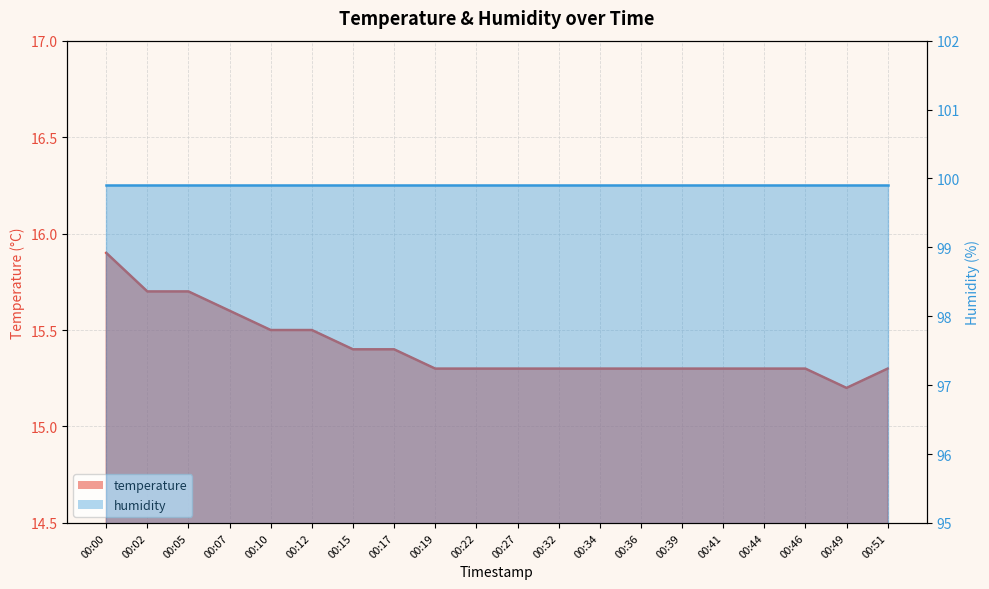

List the labels in order of value, smallest first.

00:49, 00:19, 00:22, 00:27, 00:32, 00:34, 00:36, 00:39, 00:41, 00:44, 00:46, 00:51, 00:15, 00:17, 00:10, 00:12, 00:07, 00:02, 00:05, 00:00